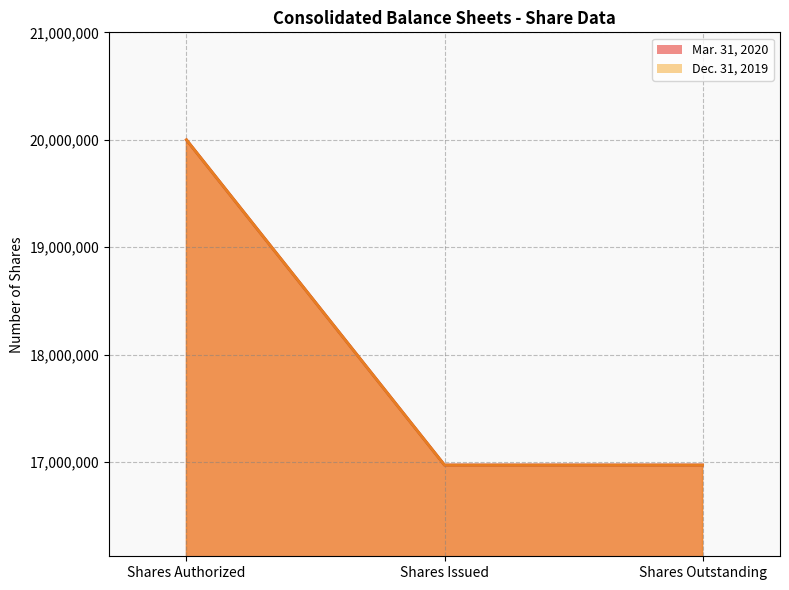

What is the average value of the Mar. 31, 2020 series?

17982823